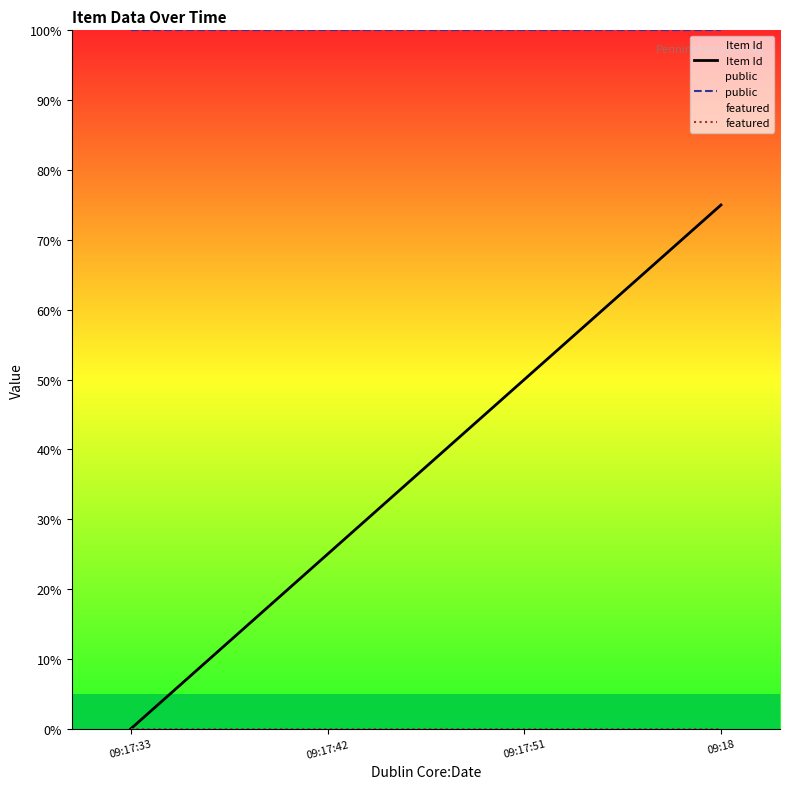

Is it true that Item Id equals 44 at 09:17:42?

False